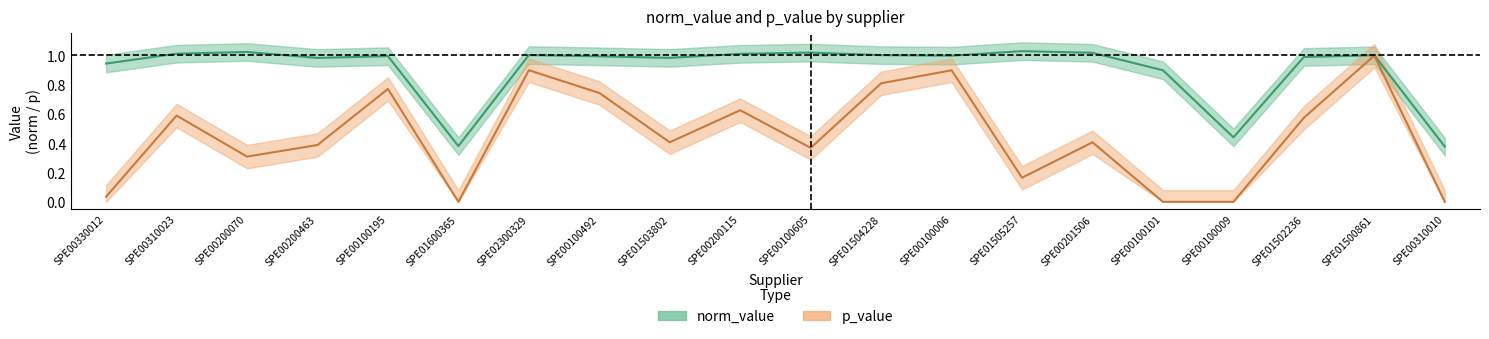

How many values in p_value are above zero?

17